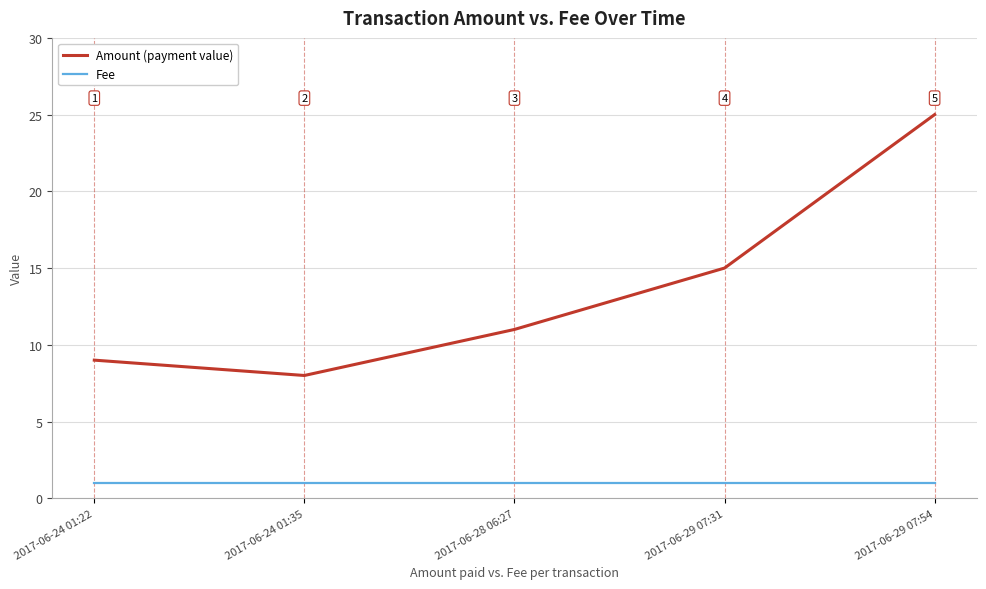

Which series has the widest spread of values?

Amount (payment value)